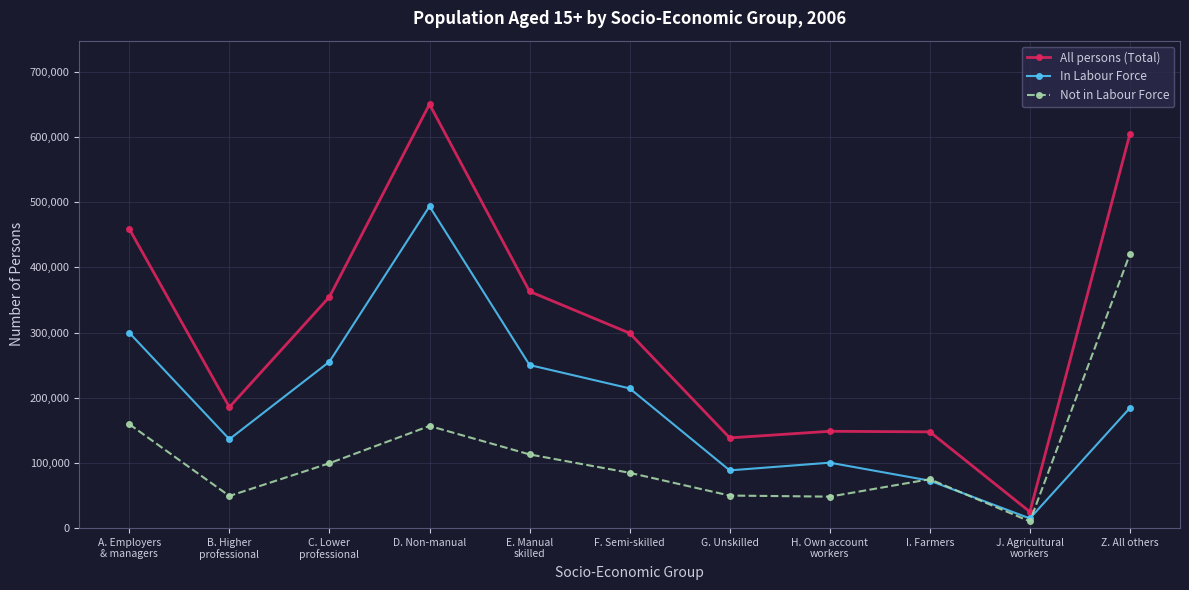

True or false: All persons (Total) has more than 2 interior local peaks.

False